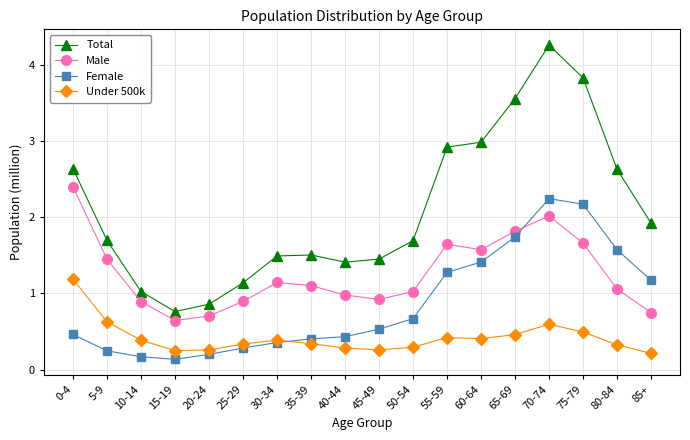

Which label corresponds to the largest value in the chart?

70-74